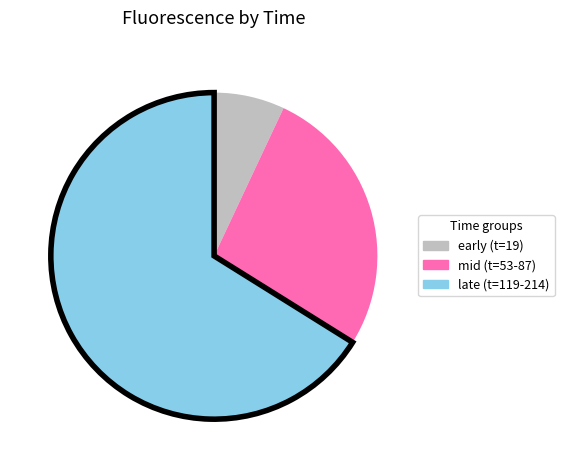

How many segments does this pie chart have?

3